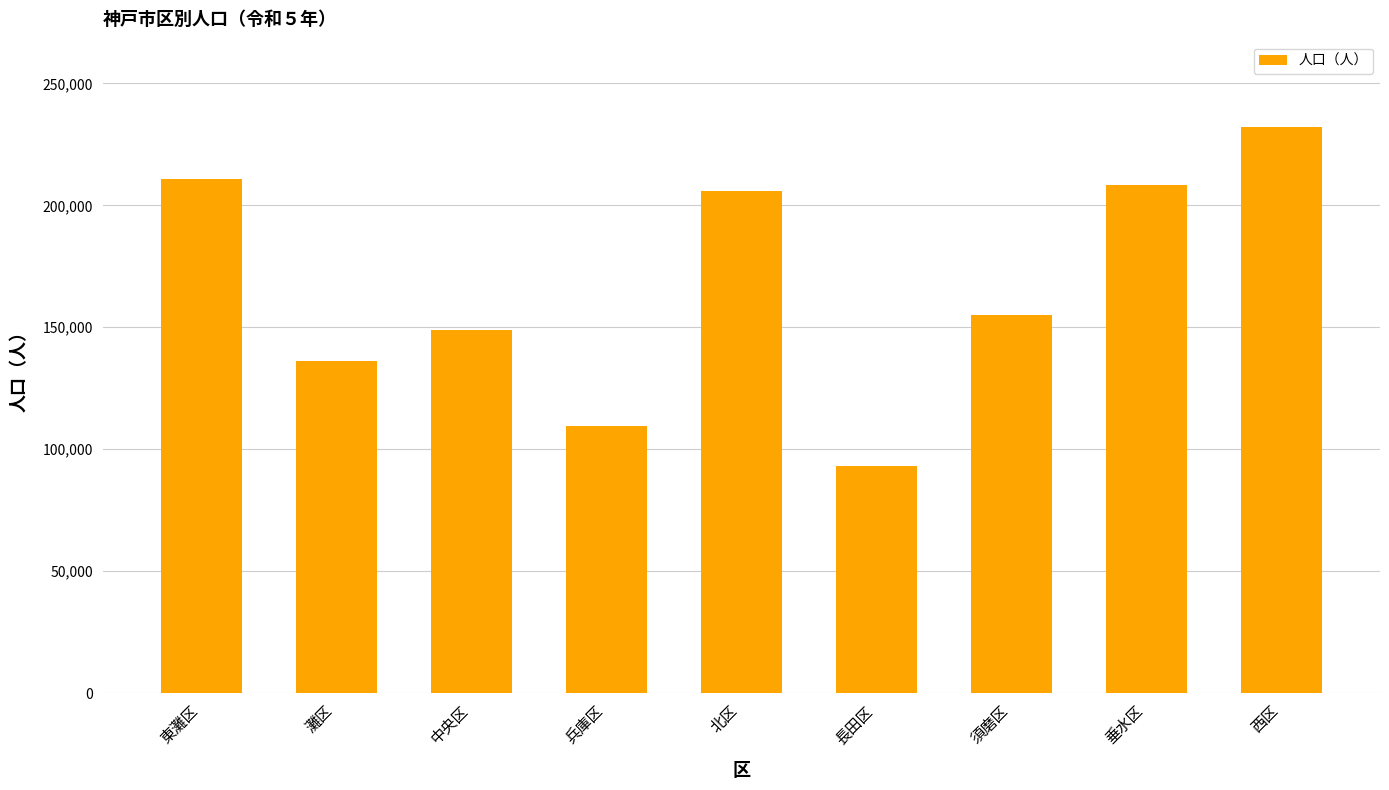

At which category does the chart reach its minimum across all series?

長田区